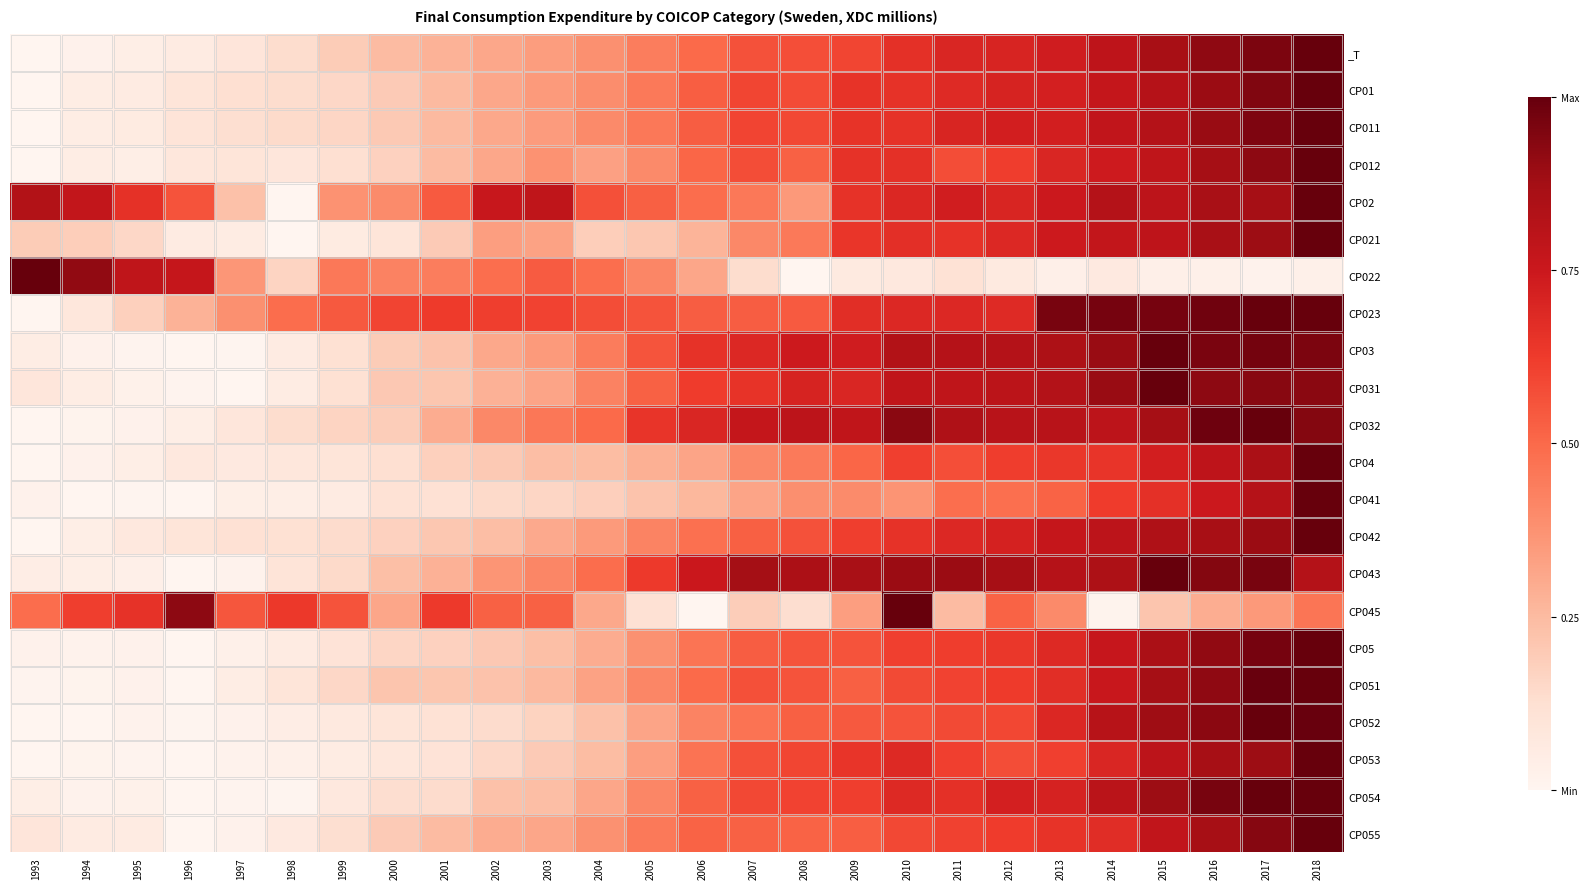

What is the difference between the highest and lowest values at 2008?

0.9